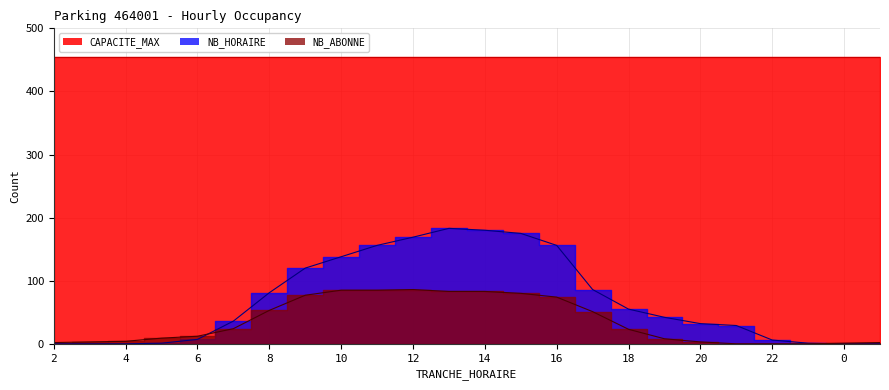

At which category does the chart reach its minimum across all series?

2